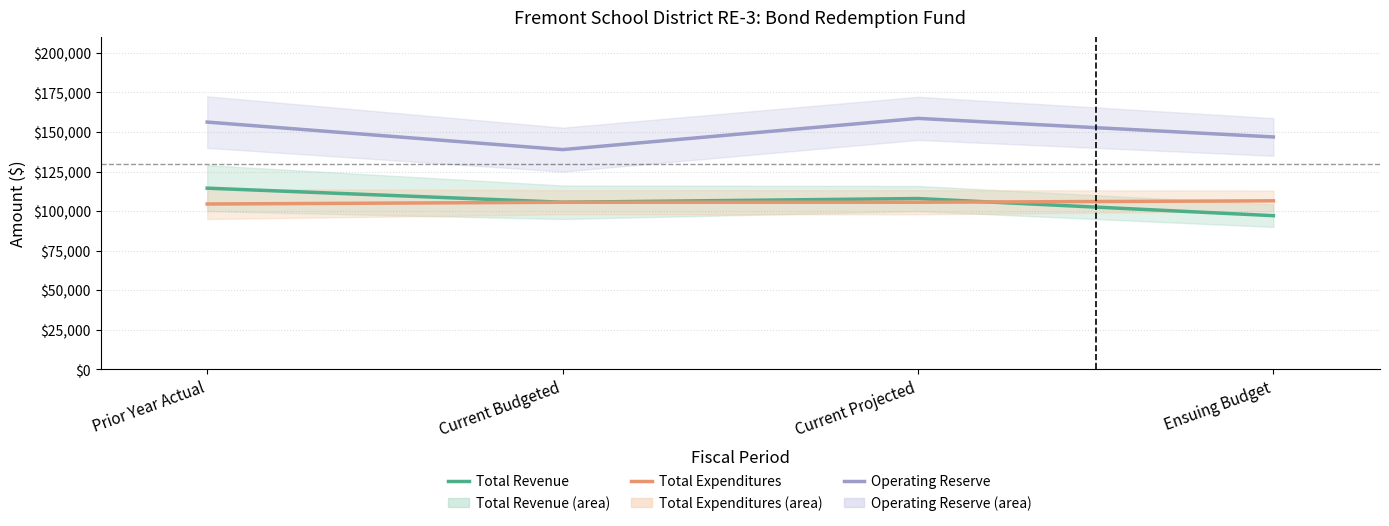

What is the minimum value shown in the chart?

97118